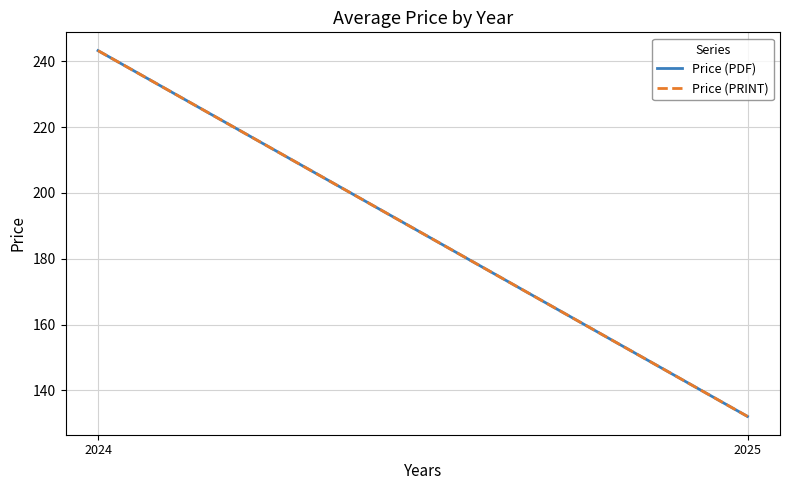

How many lines are shown in the chart?

2